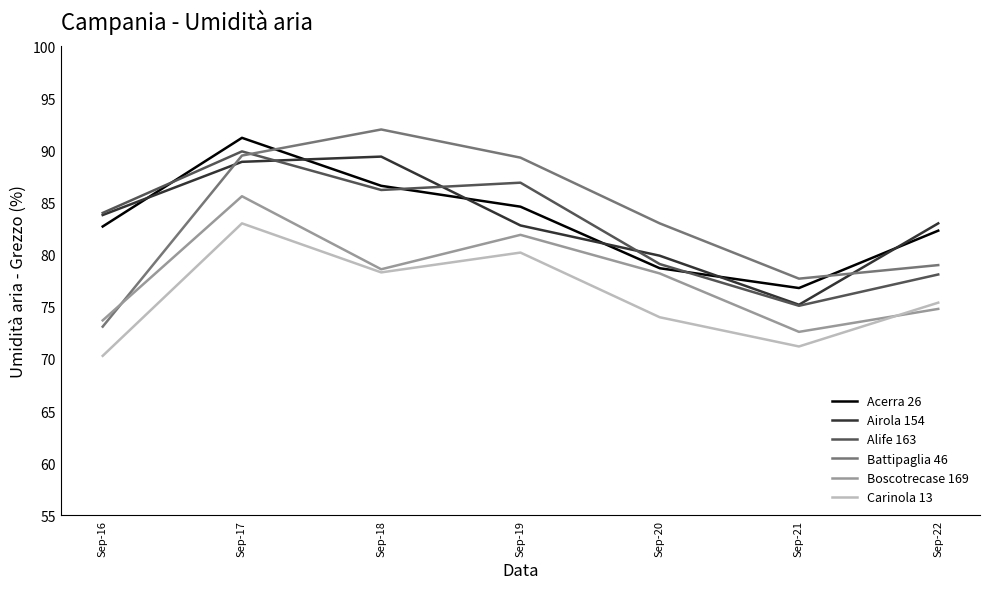

How many categories are shown in the chart?

7